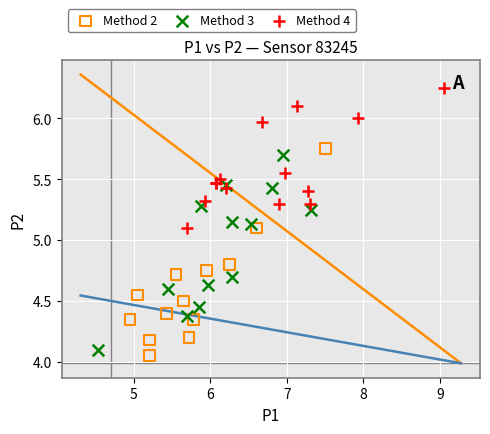

What are all the series names shown in the legend?

Method 2, Method 3, Method 4